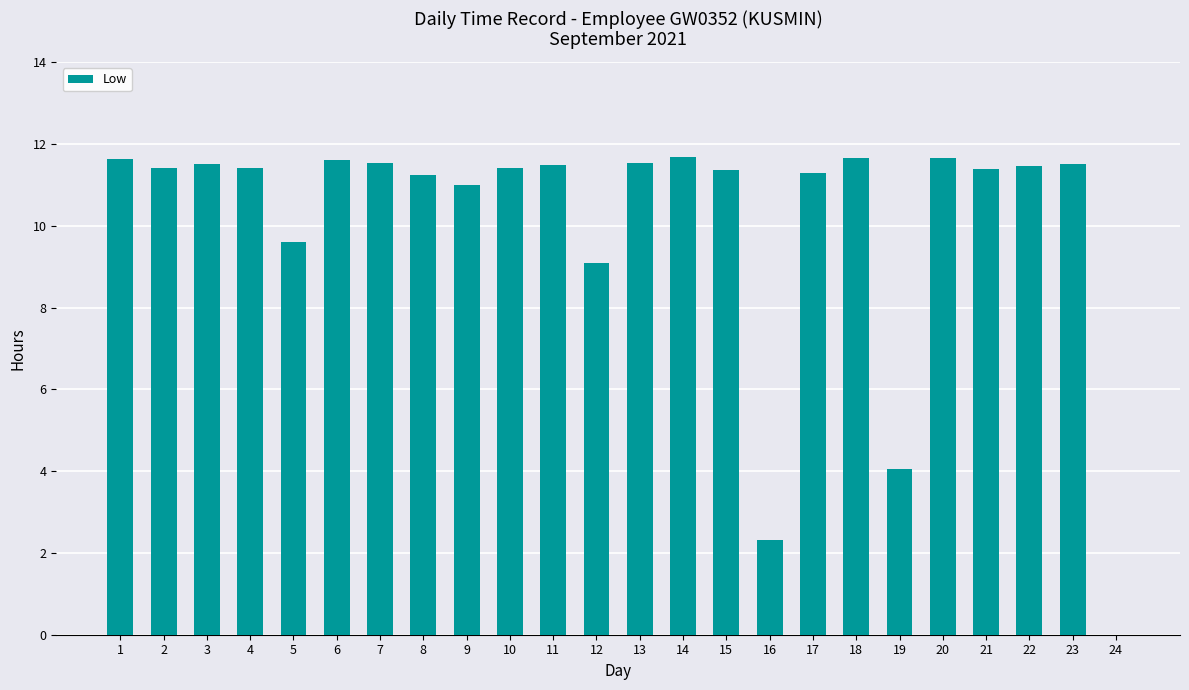

Approximately how many times larger is the value at 12 compared to 11?

0.8